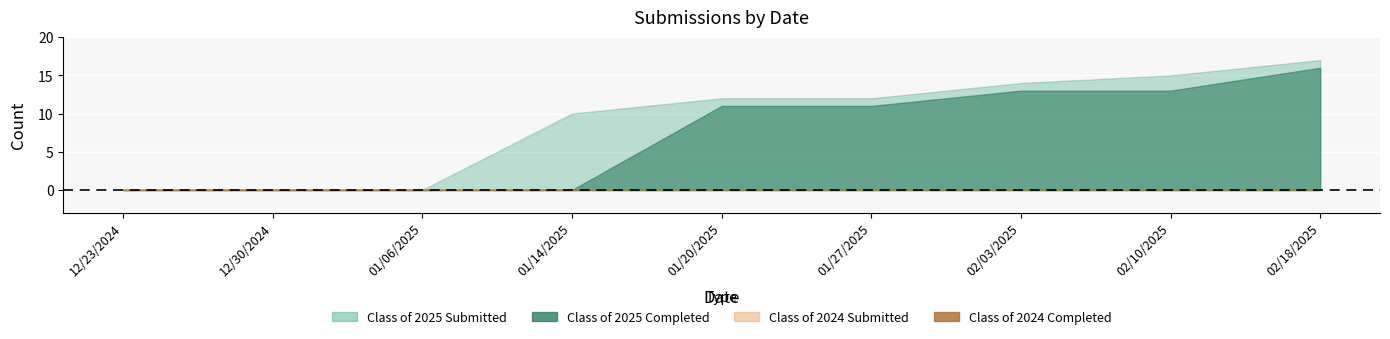

What is the label of the 6th point from the right?

01/14/2025